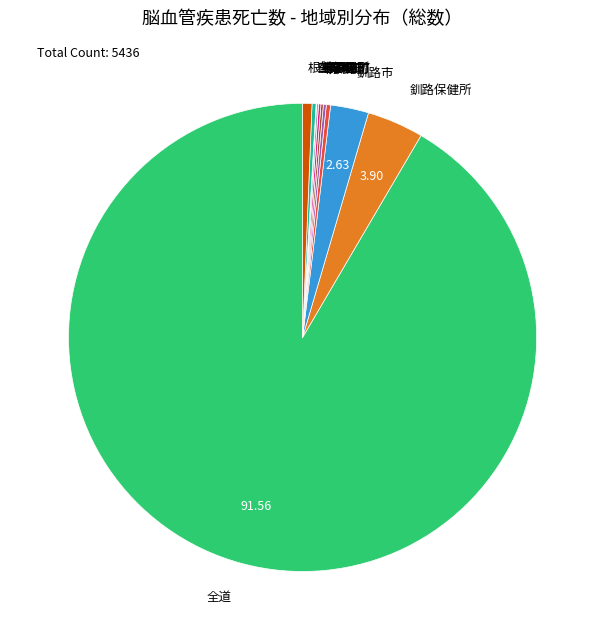

Is it true that 釧路市 is 9% of the pie?

False